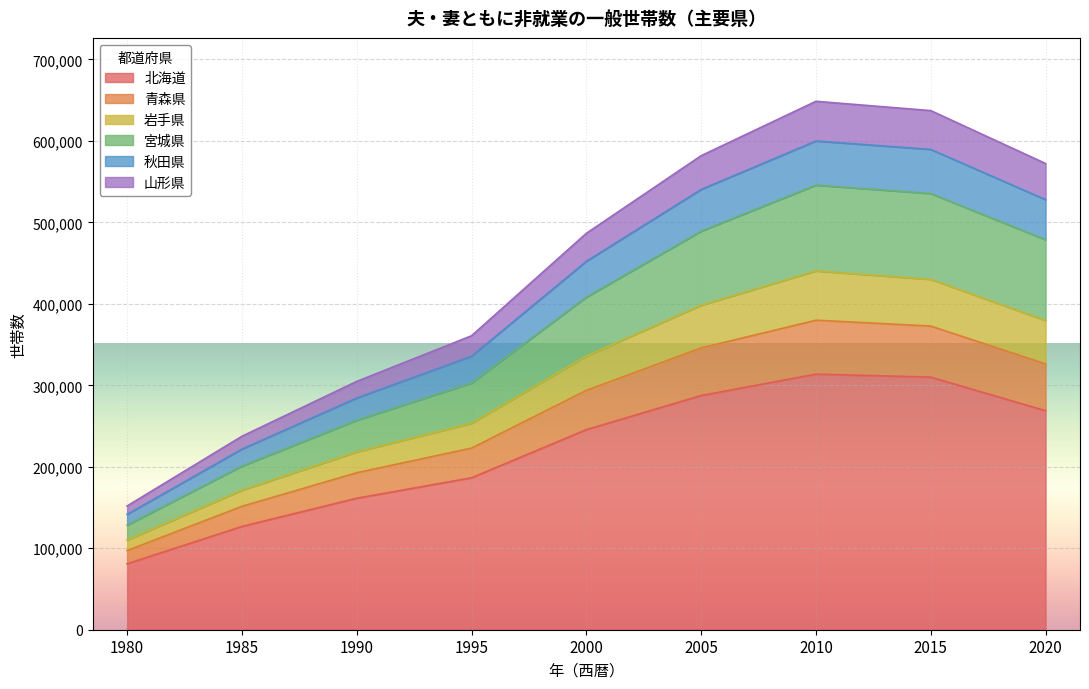

True or false: 北海道 has more than 2 interior local peaks.

False